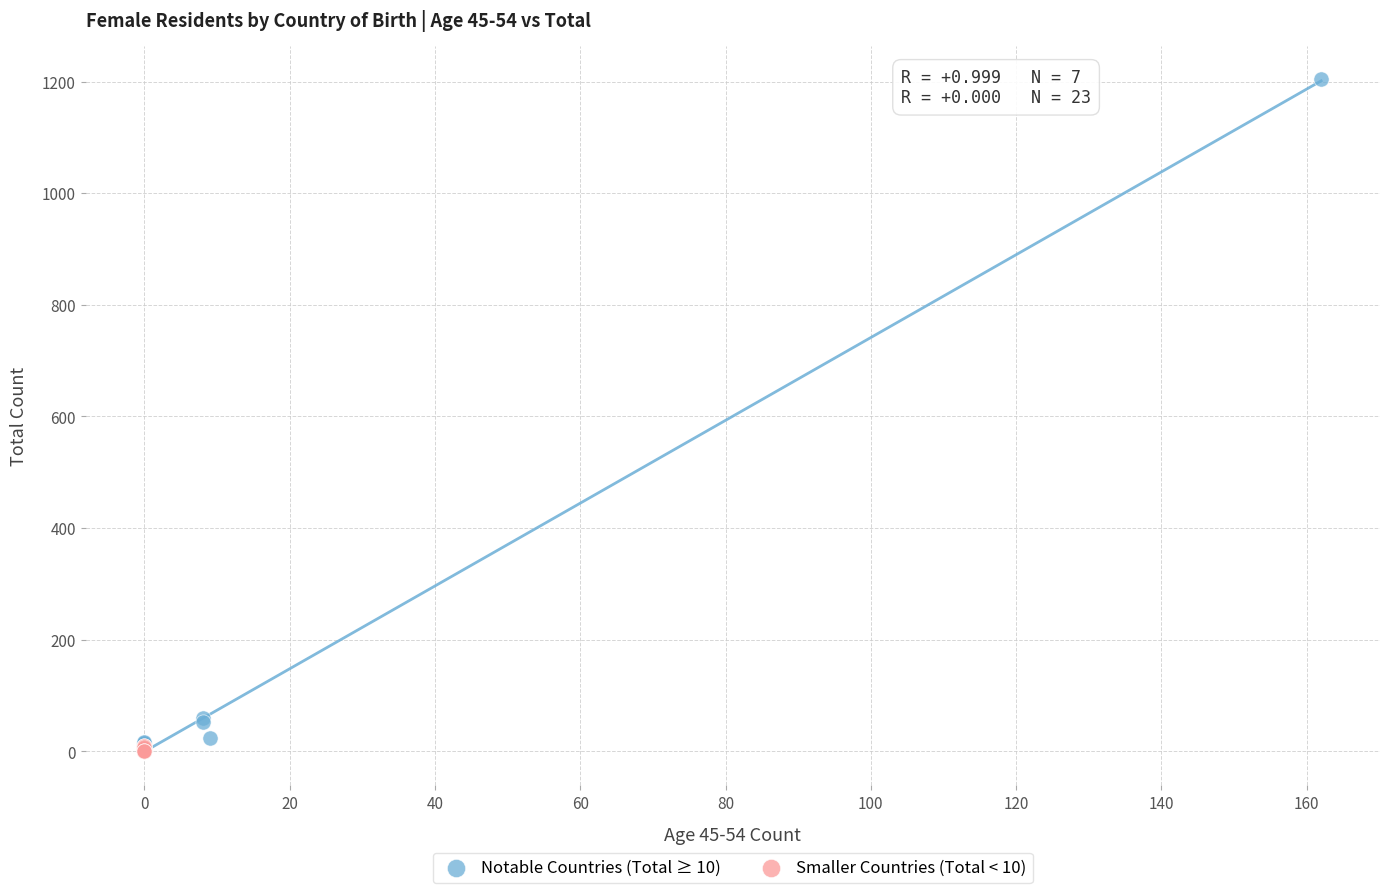

Which series reaches the maximum Y coordinate?

Notable Countries (Total ≥ 10)